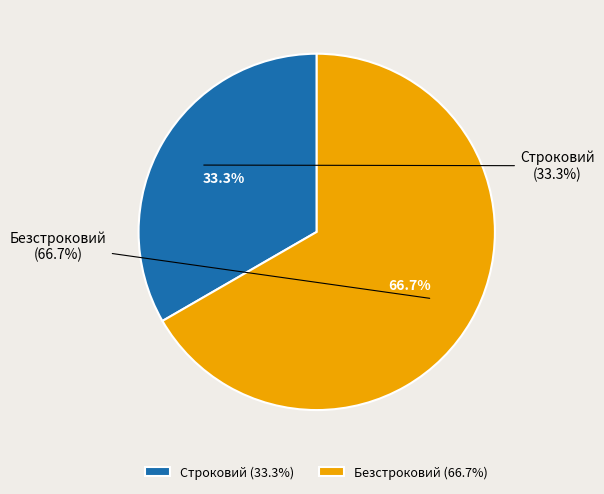

Count the number of slices in the pie.

2